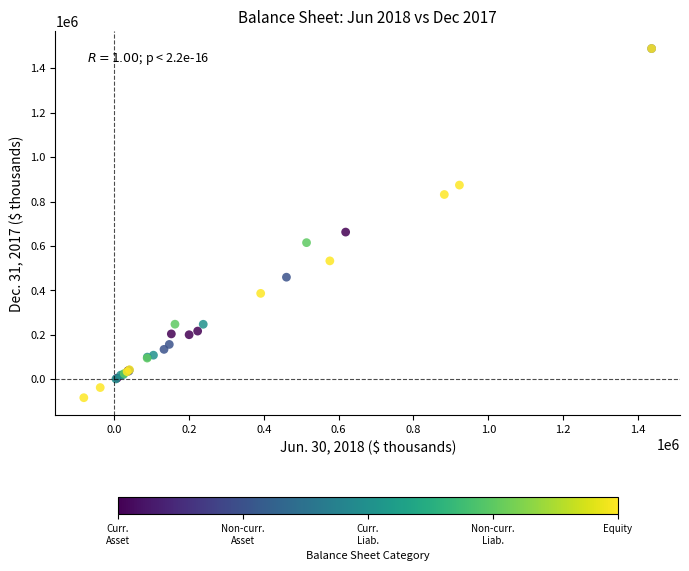

What Y value in the scatter plot is closest to 702596?

662324